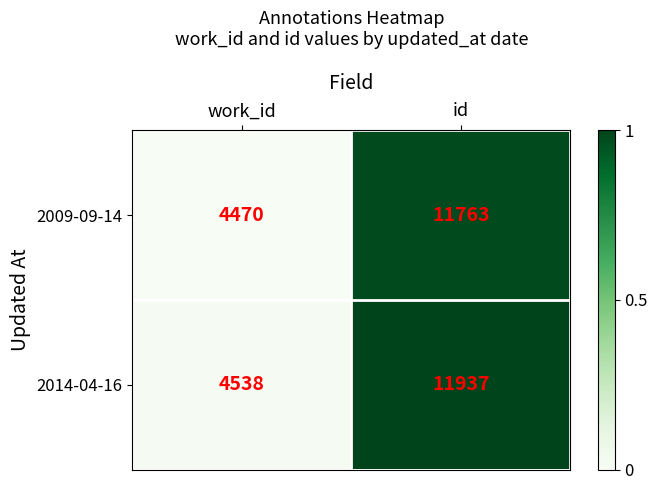

Which series changed the most between work_id and id?

2014-04-16